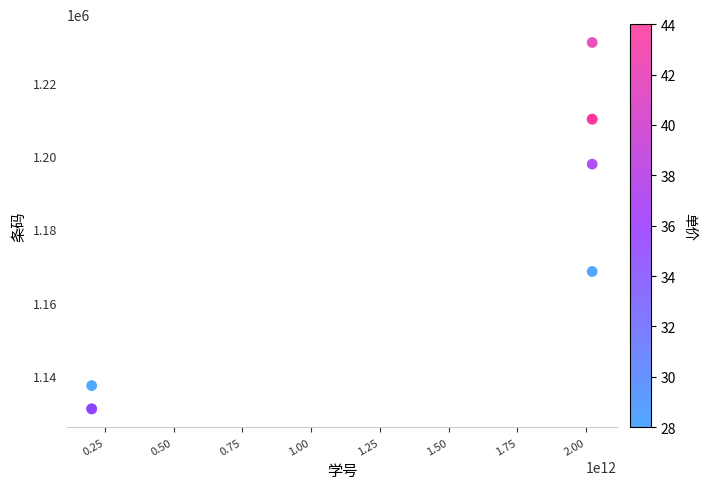

What Y value in the scatter plot is closest to 1181005?

1168494